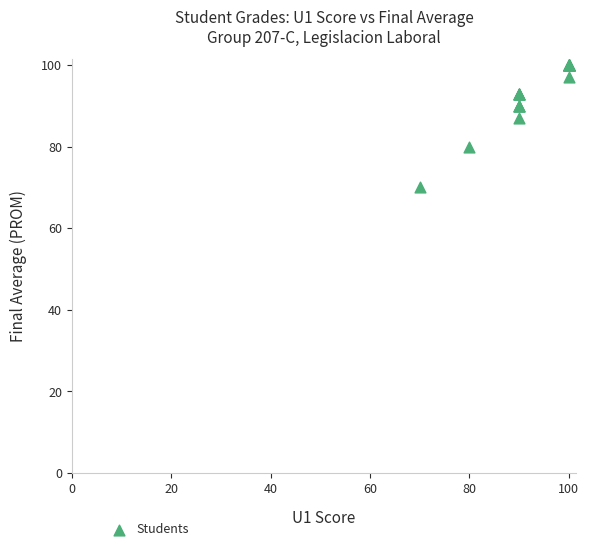

What Y value in the scatter plot is closest to 85?

87